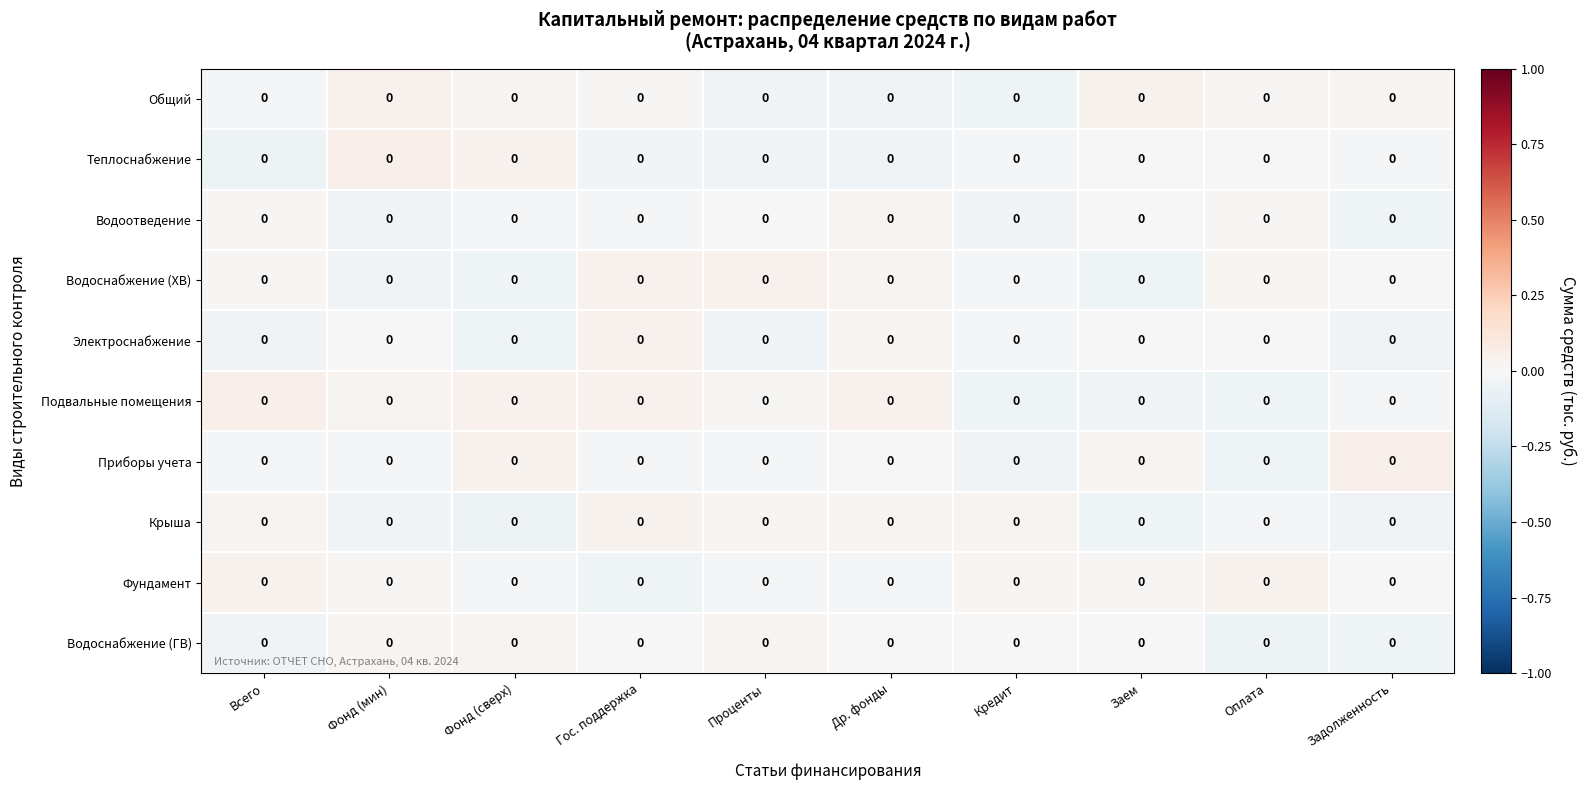

At which label does Водоснабжение (ХВ) reach its peak?

Проценты